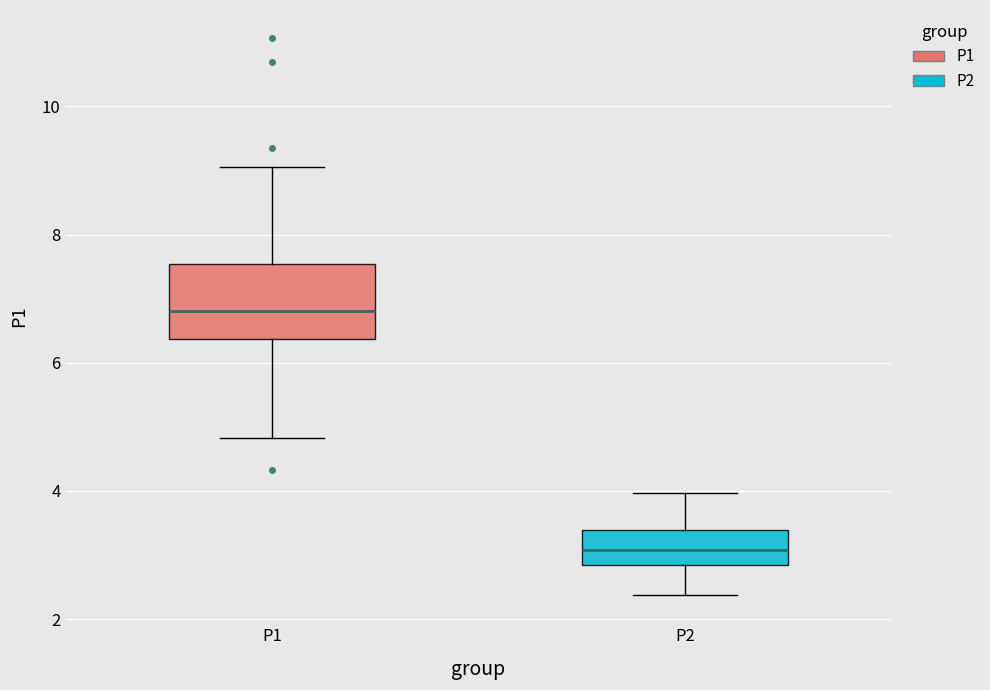

Which box has the highest median line?

P1